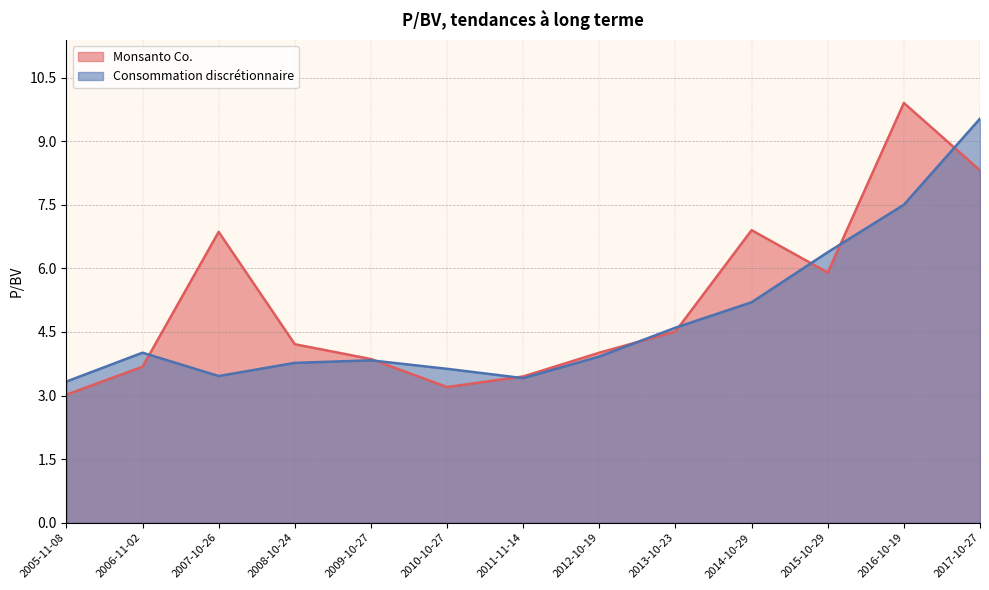

What is the sum of all Monsanto Co. values?

67.8